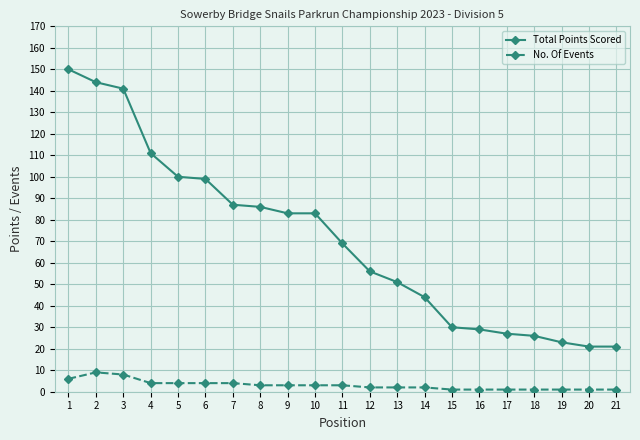

What is the total value across all series at 10?

86